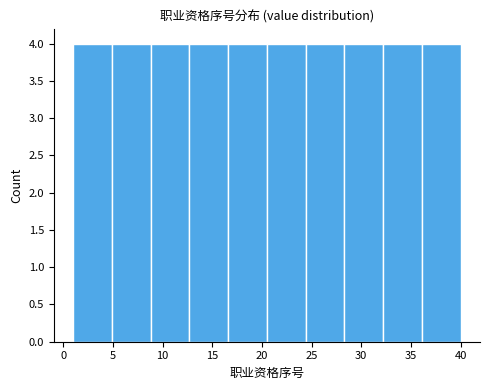

Reading left to right, transcribe this chart: for each bar, give the range it covers on the x-axis and its height. Neither the bar edges nor the heights are printed on the chart, so give them approximately, as read against the axes.

1.0 to 4.9: 4
4.9 to 8.8: 4
8.8 to 12.7: 4
12.7 to 16.6: 4
16.6 to 20.5: 4
20.5 to 24.4: 4
24.4 to 28.3: 4
28.3 to 32.2: 4
32.2 to 36.1: 4
36.1 to 40.0: 4